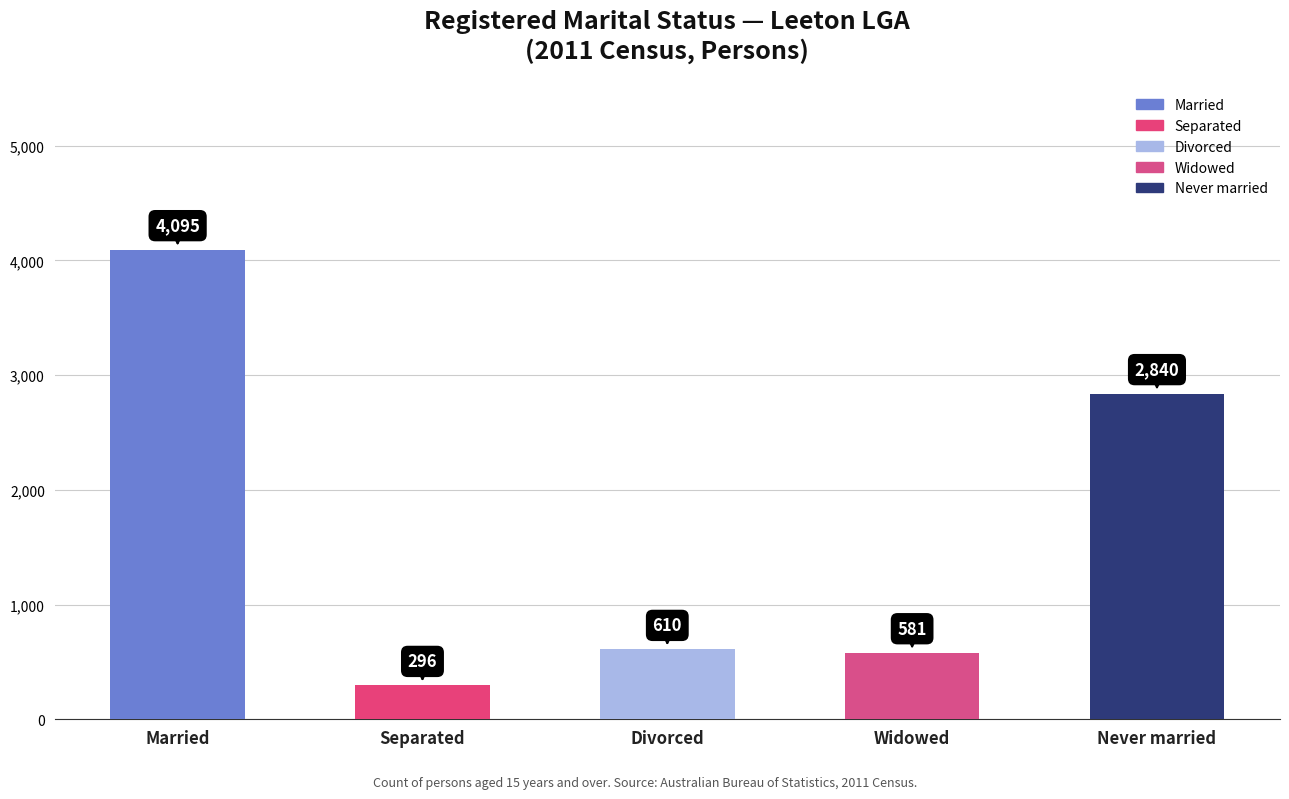

How many data points are less than 610?

2